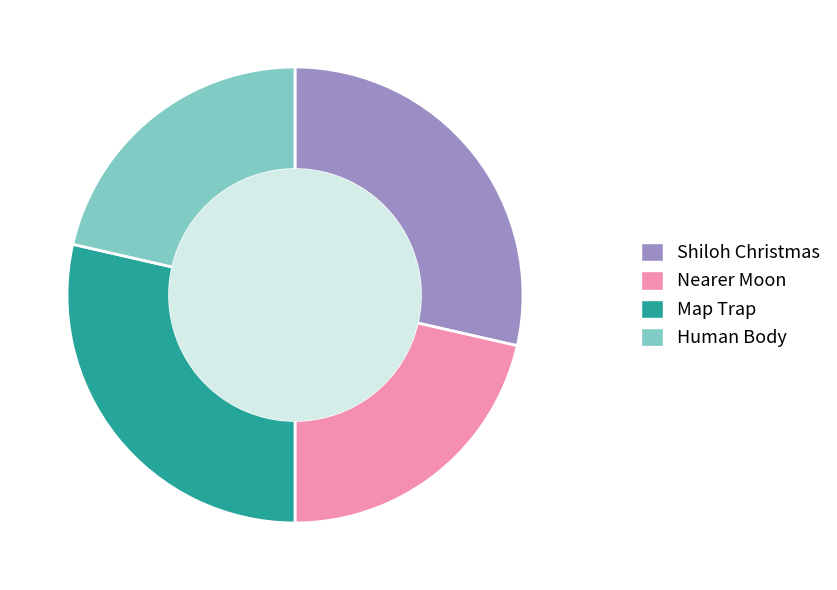

Does any single category account for the majority?

No